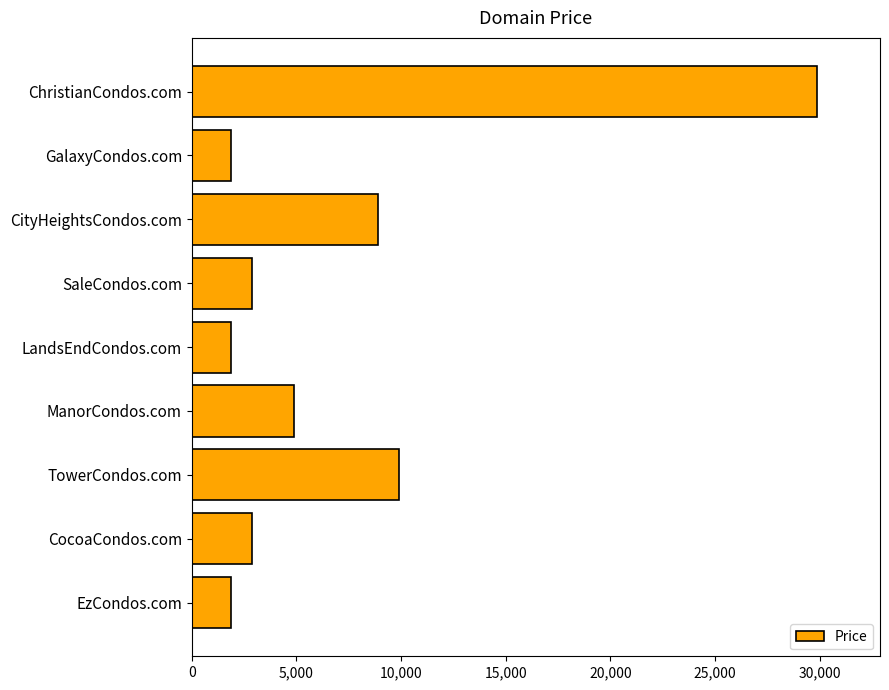

What is the minimum value shown in the chart?

1888